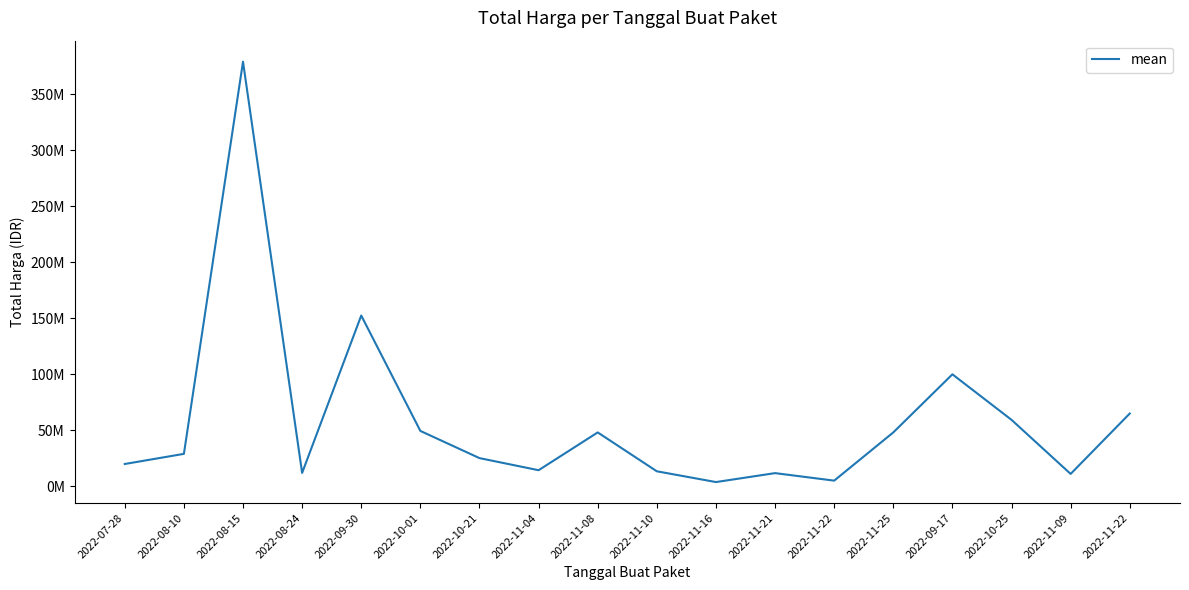

Does the chart have visible grid lines?

No